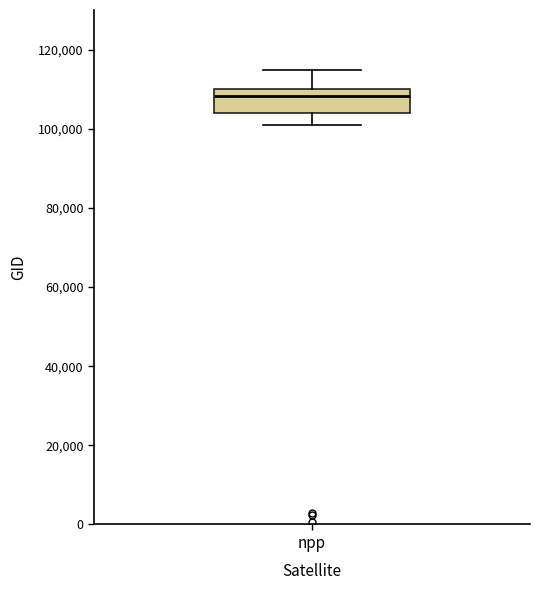

Where is the upper edge of the box for npp on the y-axis? The values are not printed on the chart, so give them approximately, as read against the axis.

110000